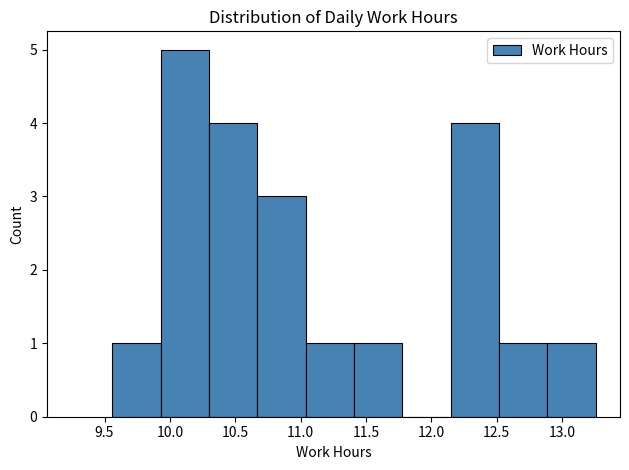

How tall is the bar that spans 11.41 to 11.78 on the x-axis? Neither the bar edges nor the heights are printed on the chart, so give them approximately, as read against the axes.

1